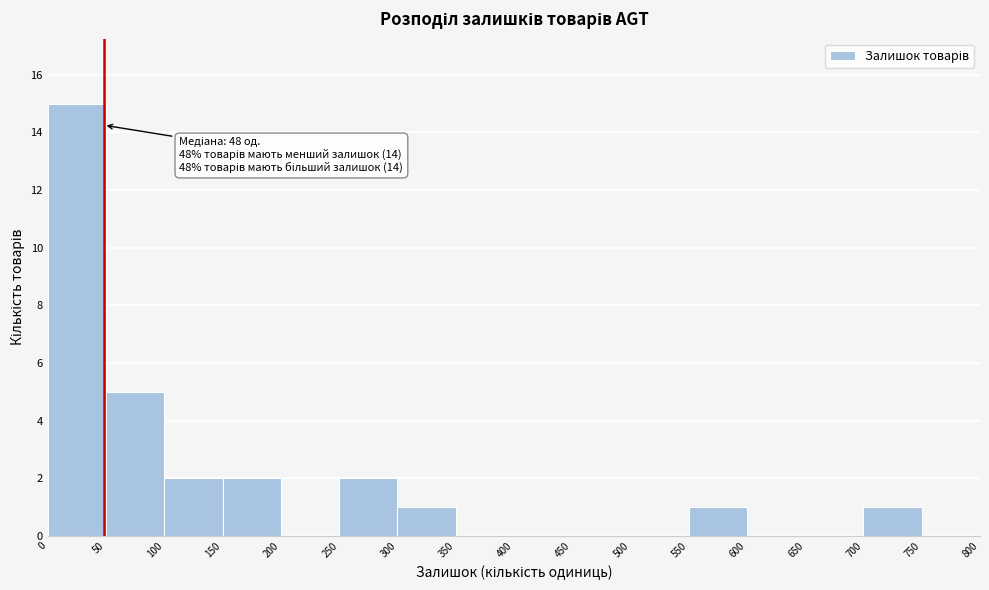

Which range on the x-axis has the tallest bar?

0 to 50